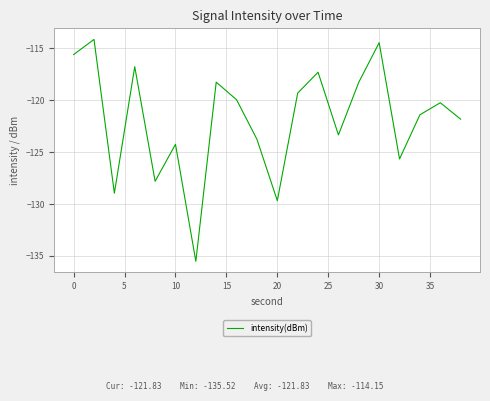

What is the maximum value shown in the chart?

-114.1